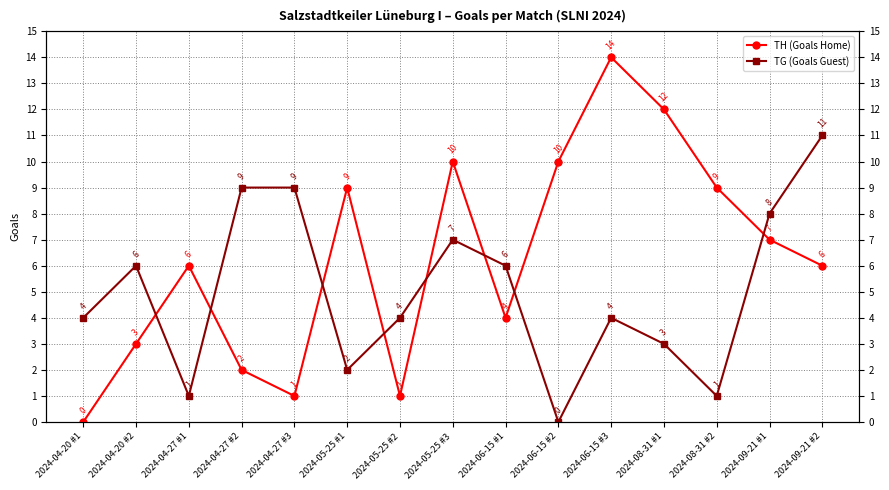

Reading left to right, extract all data points from this chart.

TH (Goals Home): 0	3	6	2	1	9	1	10	4	10	14	12	9	7	6
TG (Goals Guest): 4	6	1	9	9	2	4	7	6	0	4	3	1	8	11